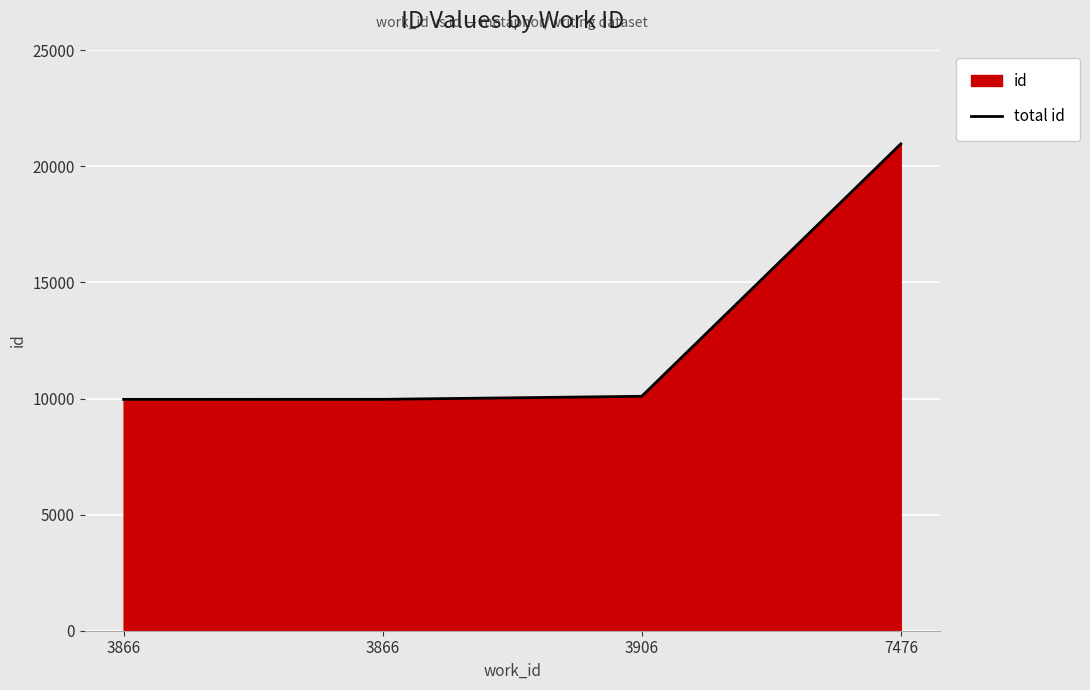

Rank the categories by value from lowest to highest.

3866, 3866, 3906, 7476